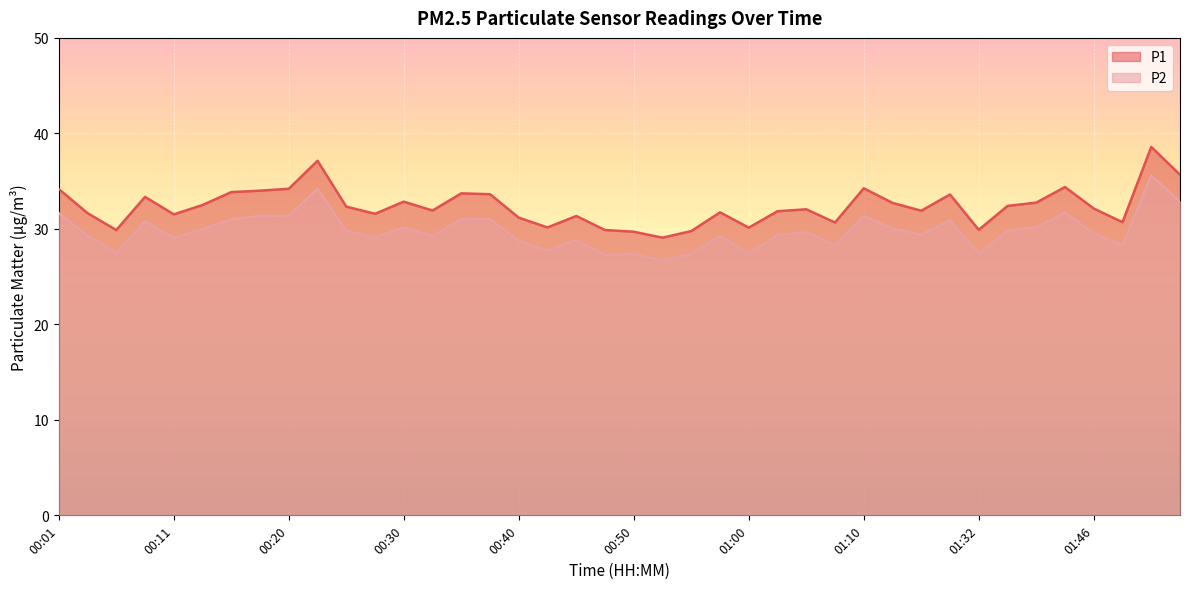

Reading left to right, list all the values displayed in this chart.

P1: 00:01=34.2	00:03=31.6	00:06=29.9	00:08=33.4	00:11=31.5	00:13=32.5	00:16=33.9	00:18=34.0	00:20=34.2	00:23=37.1	00:25=32.3	00:28=31.6	00:30=32.9	00:33=31.9	00:35=33.7	00:38=33.6	00:40=31.2	00:43=30.1	00:45=31.4	00:48=29.9	00:50=29.7	00:52=29.1	00:55=29.8	00:57=31.7	01:00=30.1	01:02=31.9	01:05=32.0	01:07=30.7	01:10=34.2	01:15=32.7	01:18=31.9	01:26=33.6	01:32=29.9	01:35=32.4	01:38=32.8	01:43=34.4	01:46=32.1	01:48=30.7	01:51=38.6	01:54=35.7
P2: 00:01=31.6	00:03=29.2	00:06=27.5	00:08=30.8	00:11=29.0	00:13=30.0	00:16=31.0	00:18=31.4	00:20=31.4	00:23=34.2	00:25=29.8	00:28=29.1	00:30=30.1	00:33=29.2	00:35=31.0	00:38=31.0	00:40=28.7	00:43=27.7	00:45=28.8	00:48=27.2	00:50=27.4	00:52=26.7	00:55=27.4	00:57=29.3	01:00=27.4	01:02=29.4	01:05=29.6	01:07=28.3	01:10=31.4	01:15=30.0	01:18=29.4	01:26=30.9	01:32=27.4	01:35=29.8	01:38=30.2	01:43=31.7	01:46=29.5	01:48=28.3	01:51=35.6	01:54=32.9